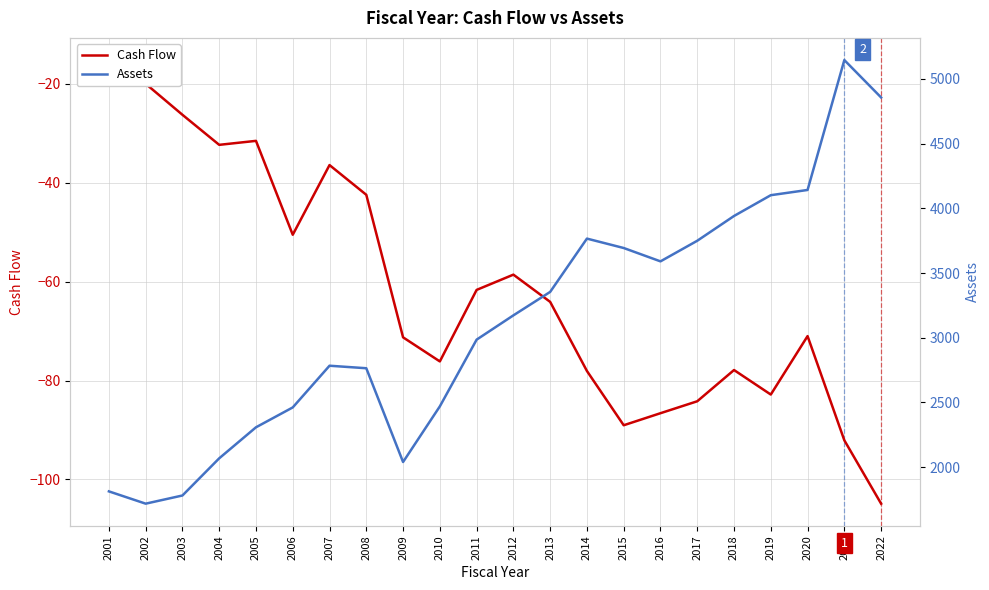

Rank the categories by Cash Flow value from highest to lowest.

2001, 2002, 2003, 2005, 2004, 2007, 2008, 2006, 2012, 2011, 2013, 2020, 2009, 2010, 2018, 2014, 2019, 2017, 2016, 2015, 2021, 2022